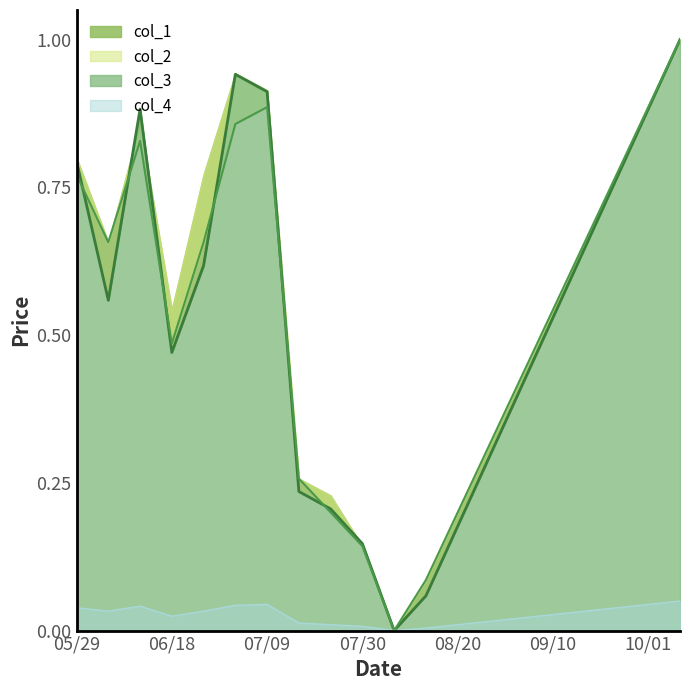

What position from the right is 1990/07/02?

15